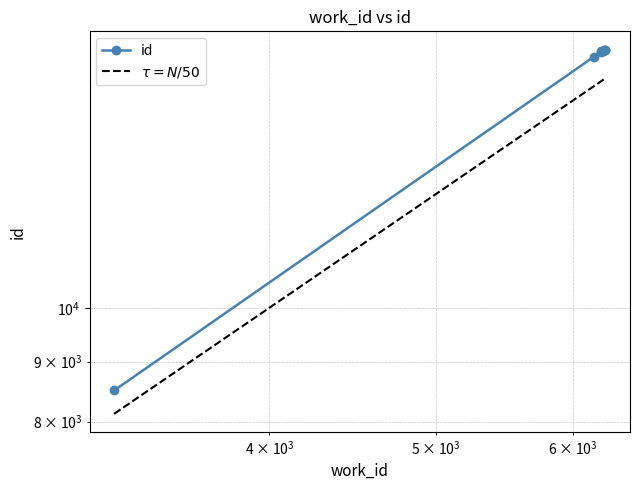

Reading left to right, list all the values displayed in this chart.

8505	16350	16509	16532	16550	16561	16582	16583